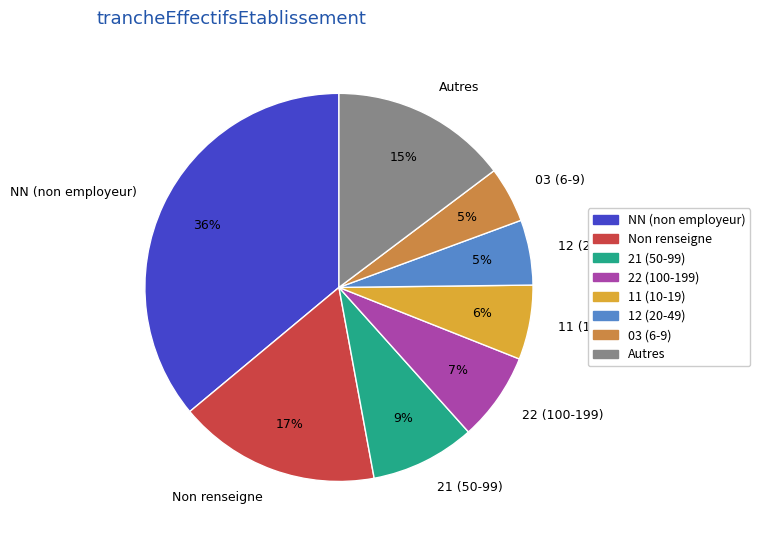

Is there a majority slice in this chart?

No